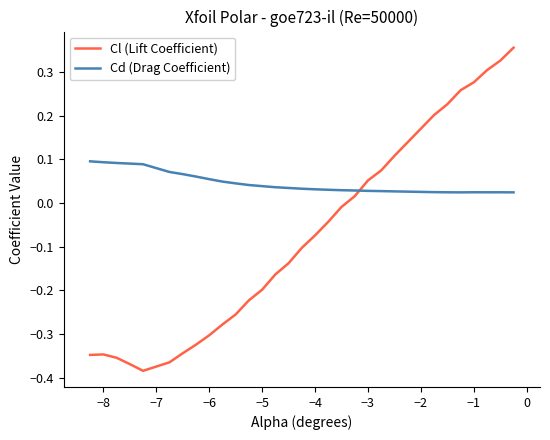

Rank the series by their maximum value, from lowest to highest.

Cd (Drag Coefficient), Cl (Lift Coefficient)